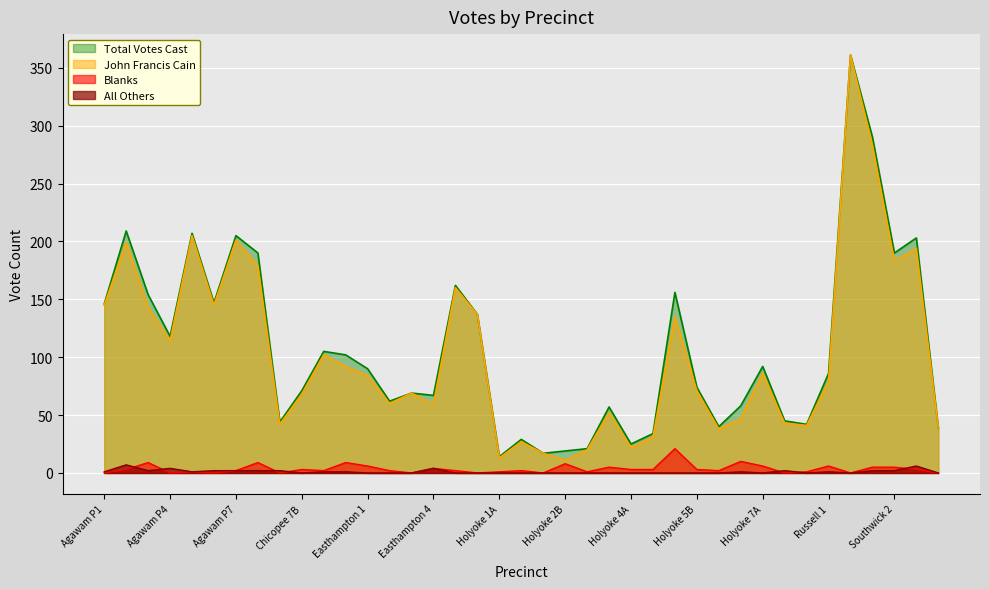

Which series has the widest spread of values?

John Francis Cain